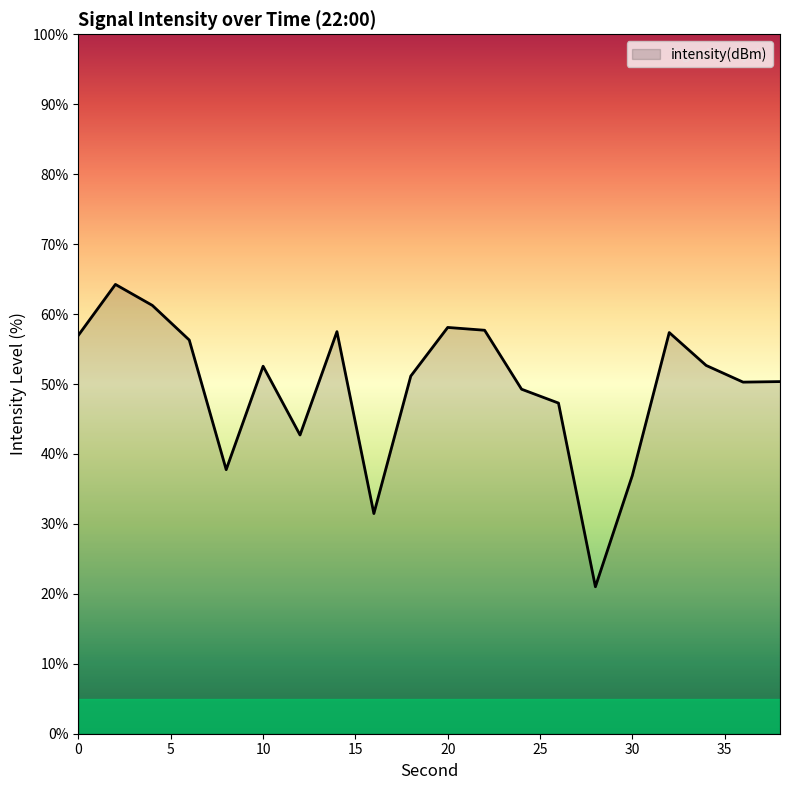

How many lines are shown in the chart?

1